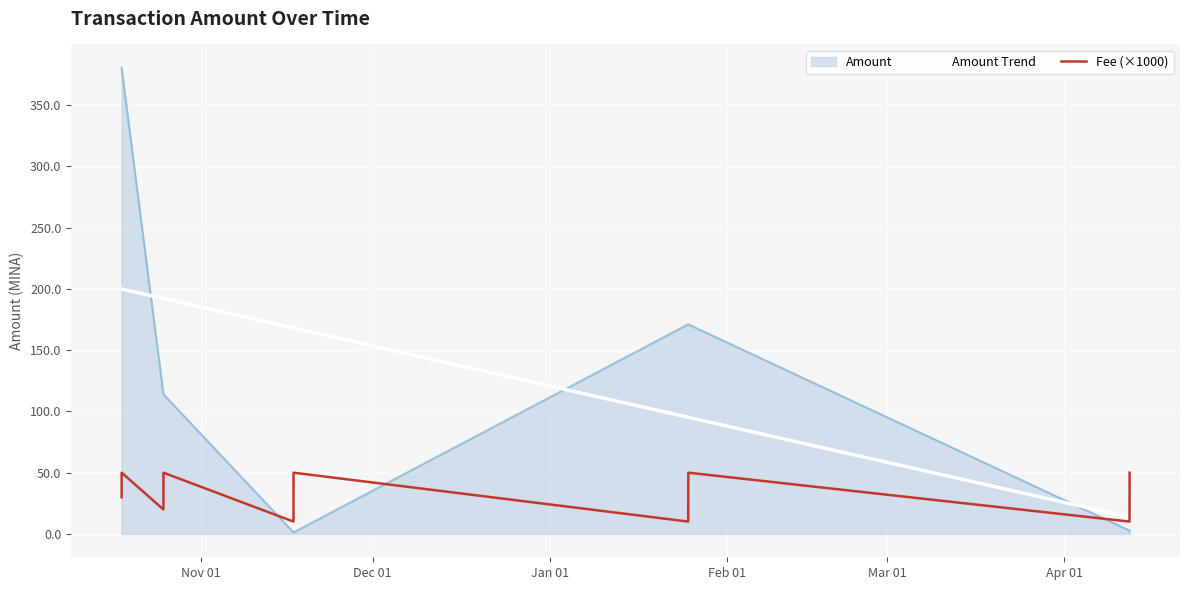

How many times do Amount and Fee (×1000) cross each other?

3